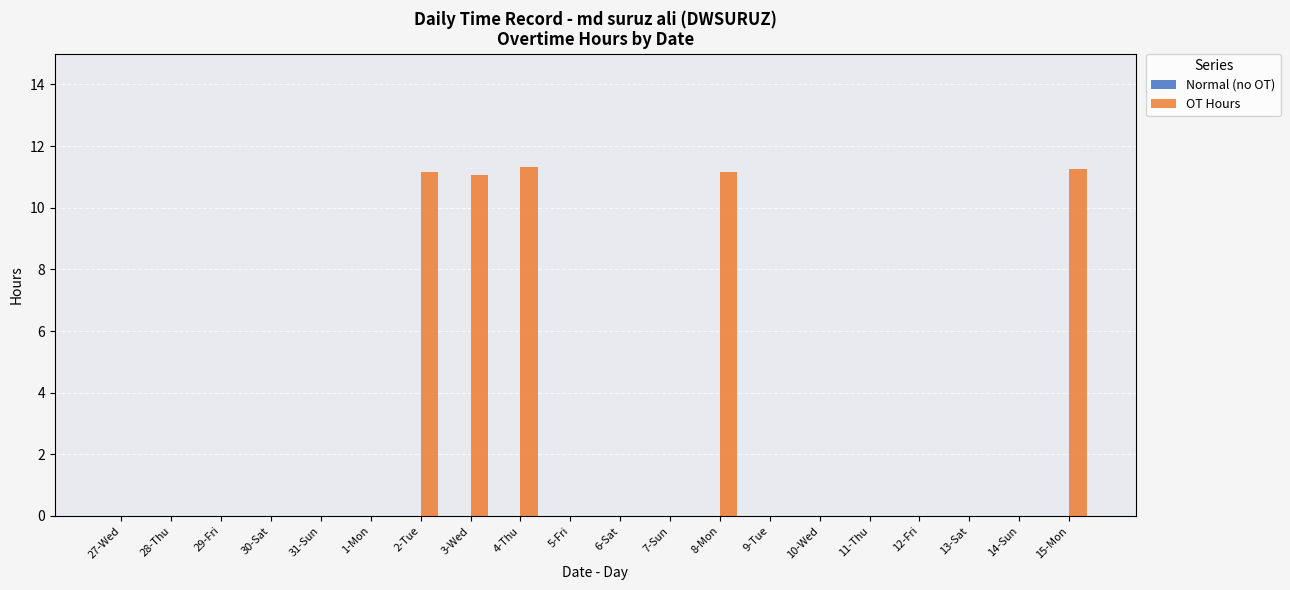

What is the maximum value shown in the chart?

11.3